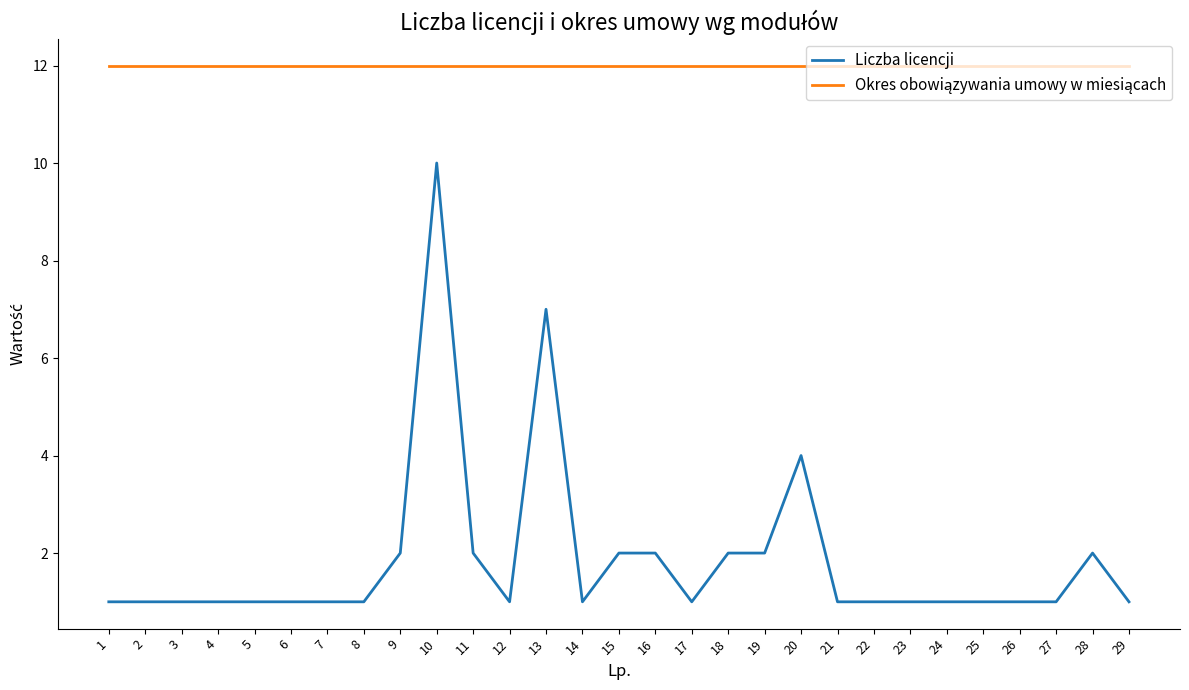

What is the total value across all series at 28?

14